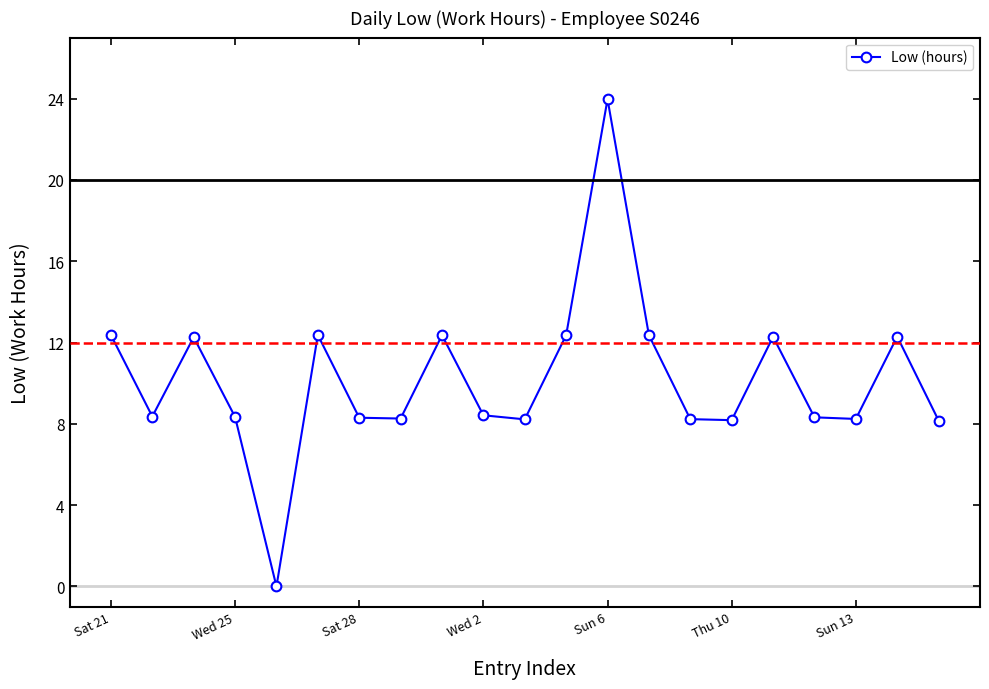

What is the value of the 2nd point from the left?

8.4